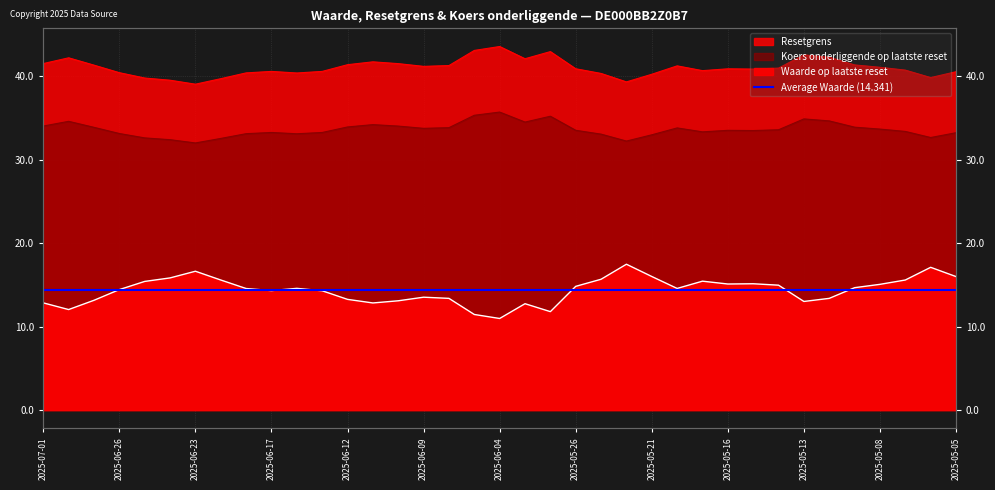

At which category does Waarde op laatste reset reach its first local peak?

2025-06-23